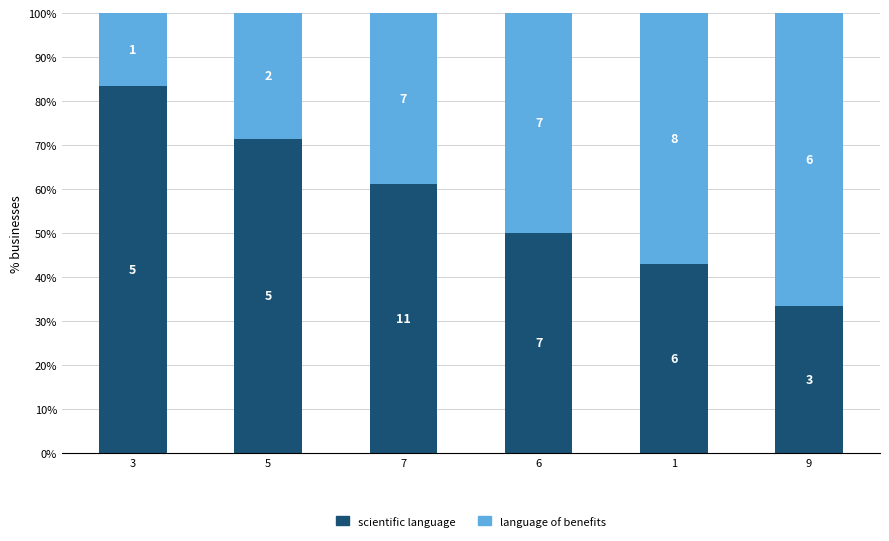

How many bars are there in total?

6